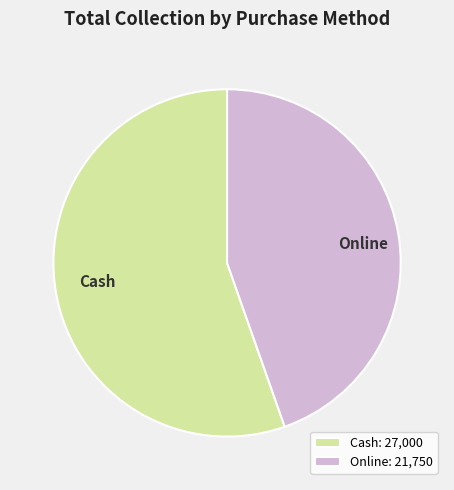

Which slice is the smallest?

Online